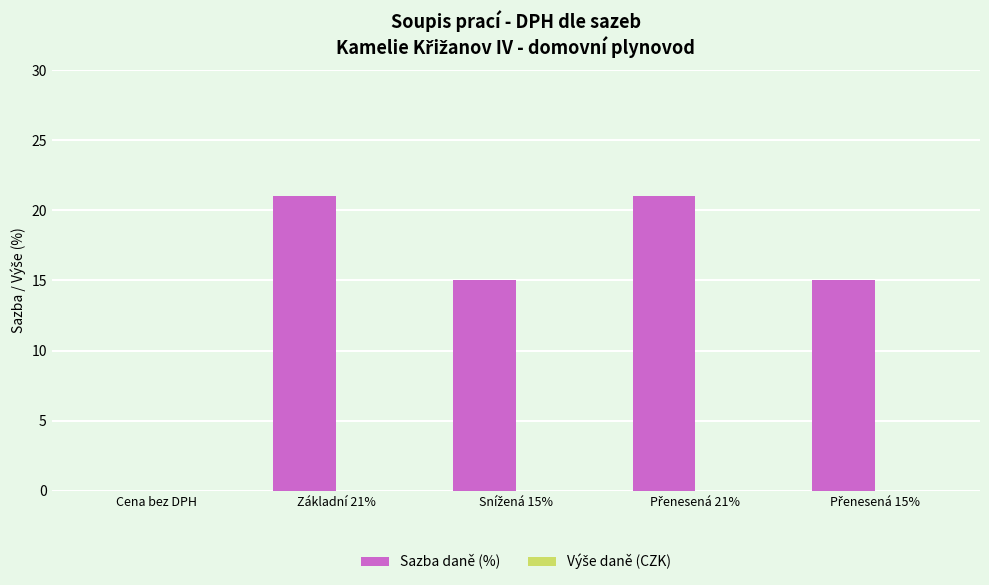

What is the maximum value shown in the chart?

21